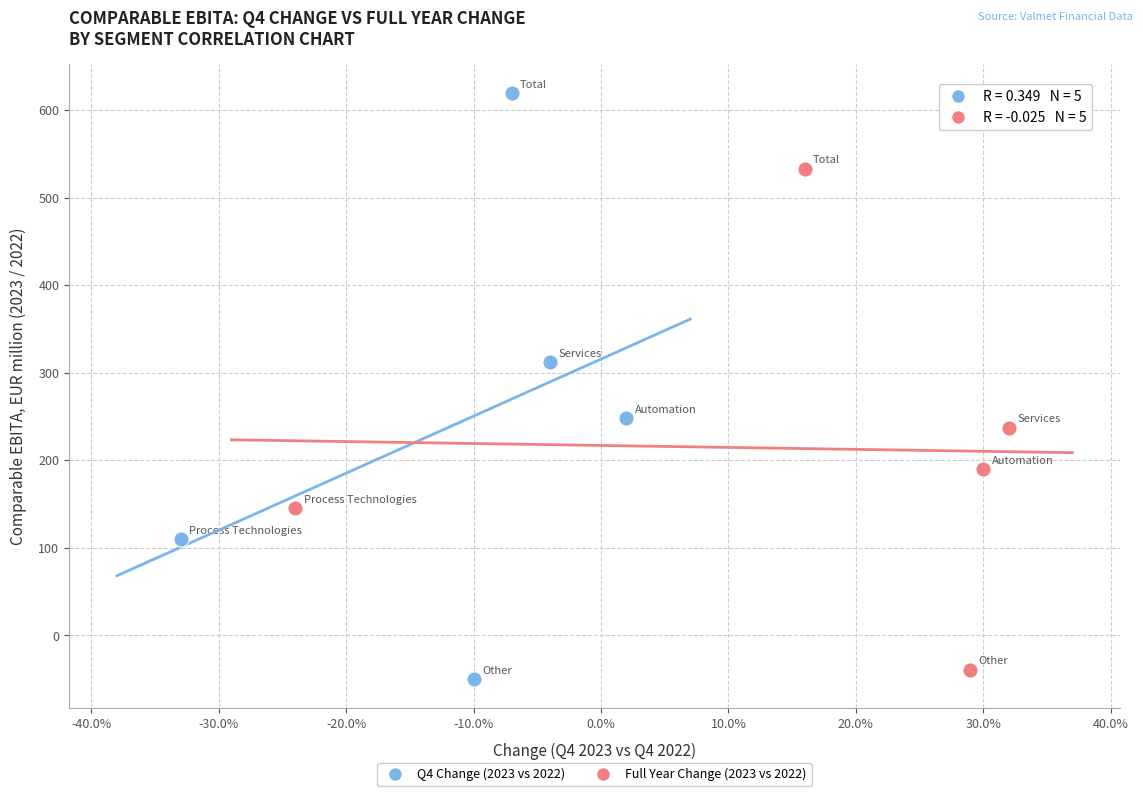

What are all the series names shown in the legend?

Q4 Change (2023 vs 2022), Full Year Change (2023 vs 2022)